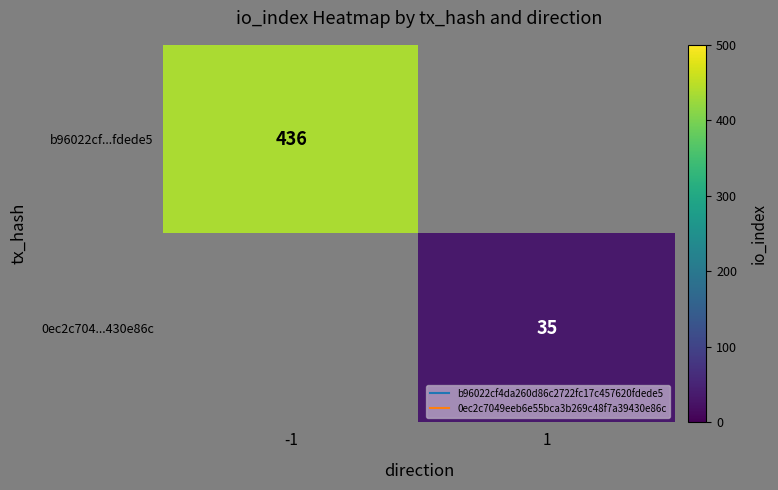

The value of 0ec2c704...430e86c at 1 is 57.9. True or false?

False